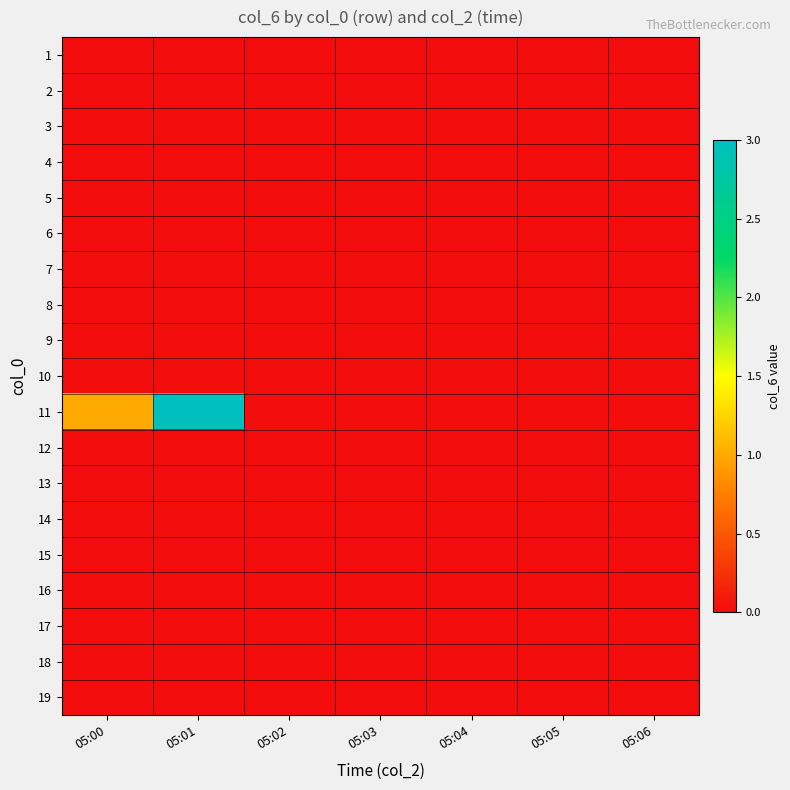

Reading left to right, extract all data points from this chart.

1: 05:00=0	05:01=0	05:02=0	05:03=0	05:04=0	05:05=0	05:06=0
2: 05:00=0	05:01=0	05:02=0	05:03=0	05:04=0	05:05=0	05:06=0
3: 05:00=0	05:01=0	05:02=0	05:03=0	05:04=0	05:05=0	05:06=0
4: 05:00=0	05:01=0	05:02=0	05:03=0	05:04=0	05:05=0	05:06=0
5: 05:00=0	05:01=0	05:02=0	05:03=0	05:04=0	05:05=0	05:06=0
6: 05:00=0	05:01=0	05:02=0	05:03=0	05:04=0	05:05=0	05:06=0
7: 05:00=0	05:01=0	05:02=0	05:03=0	05:04=0	05:05=0	05:06=0
8: 05:00=0	05:01=0	05:02=0	05:03=0	05:04=0	05:05=0	05:06=0
9: 05:00=0	05:01=0	05:02=0	05:03=0	05:04=0	05:05=0	05:06=0
10: 05:00=0	05:01=0	05:02=0	05:03=0	05:04=0	05:05=0	05:06=0
11: 05:00=1	05:01=3	05:02=0	05:03=0	05:04=0	05:05=0	05:06=0
12: 05:00=0	05:01=0	05:02=0	05:03=0	05:04=0	05:05=0	05:06=0
13: 05:00=0	05:01=0	05:02=0	05:03=0	05:04=0	05:05=0	05:06=0
14: 05:00=0	05:01=0	05:02=0	05:03=0	05:04=0	05:05=0	05:06=0
15: 05:00=0	05:01=0	05:02=0	05:03=0	05:04=0	05:05=0	05:06=0
16: 05:00=0	05:01=0	05:02=0	05:03=0	05:04=0	05:05=0	05:06=0
17: 05:00=0	05:01=0	05:02=0	05:03=0	05:04=0	05:05=0	05:06=0
18: 05:00=0	05:01=0	05:02=0	05:03=0	05:04=0	05:05=0	05:06=0
19: 05:00=0	05:01=0	05:02=0	05:03=0	05:04=0	05:05=0	05:06=0